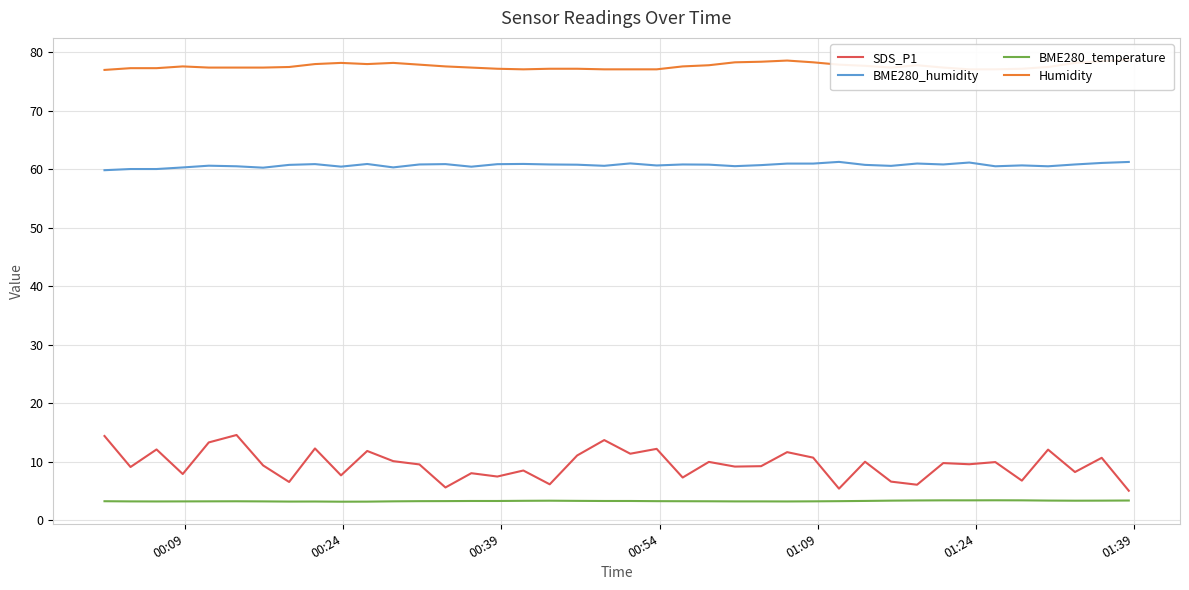

What is the highest value of the SDS_P1 series?

14.6